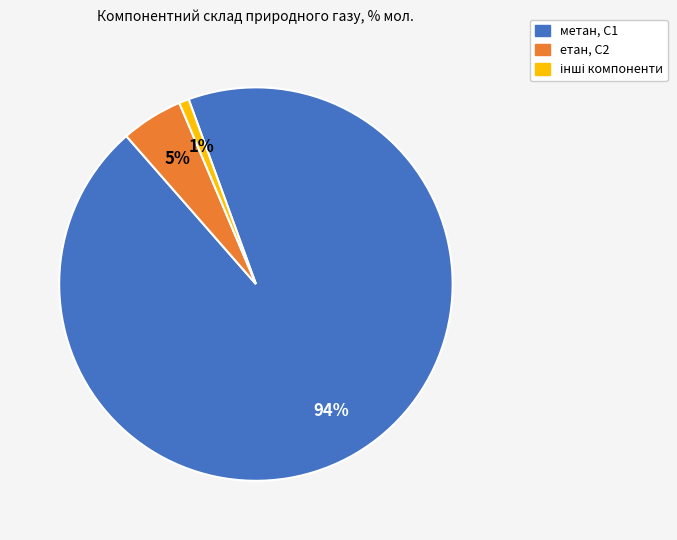

How many segments does this pie chart have?

3